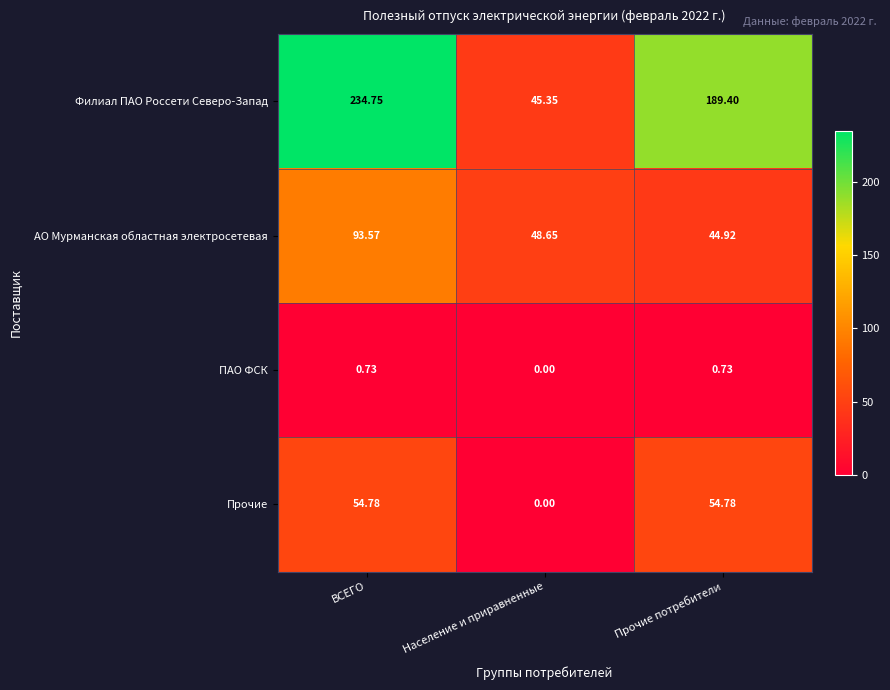

At which category is the sum across all series the highest?

ВСЕГО